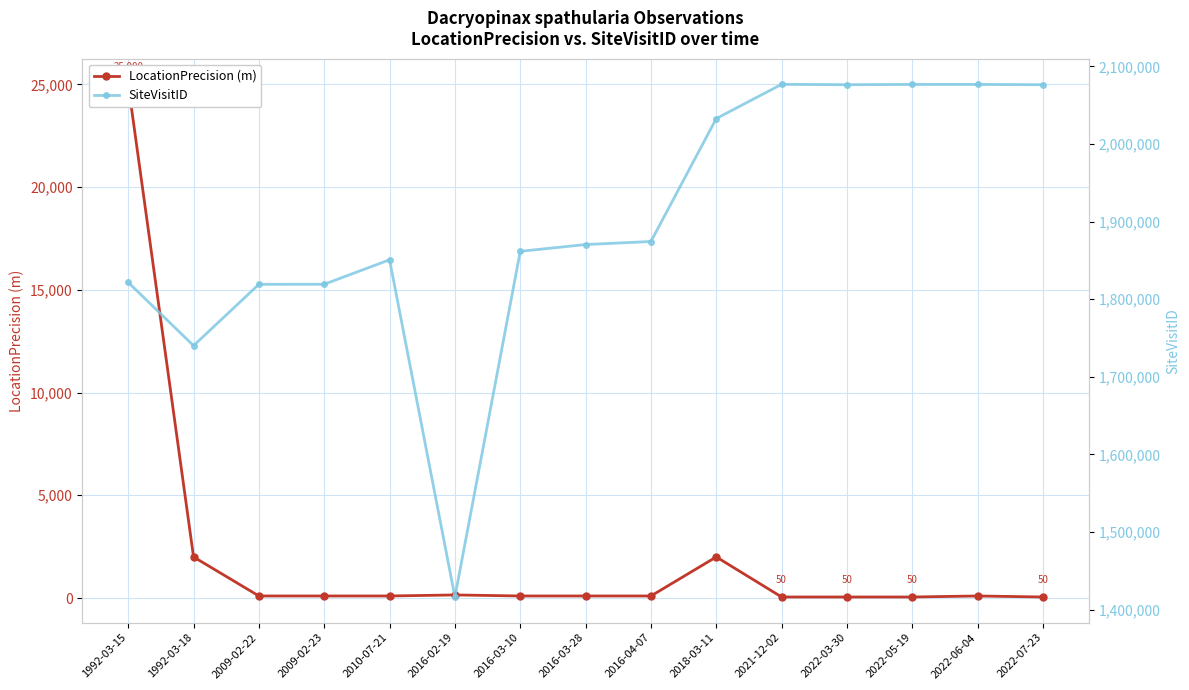

How many data points does each series have?

15